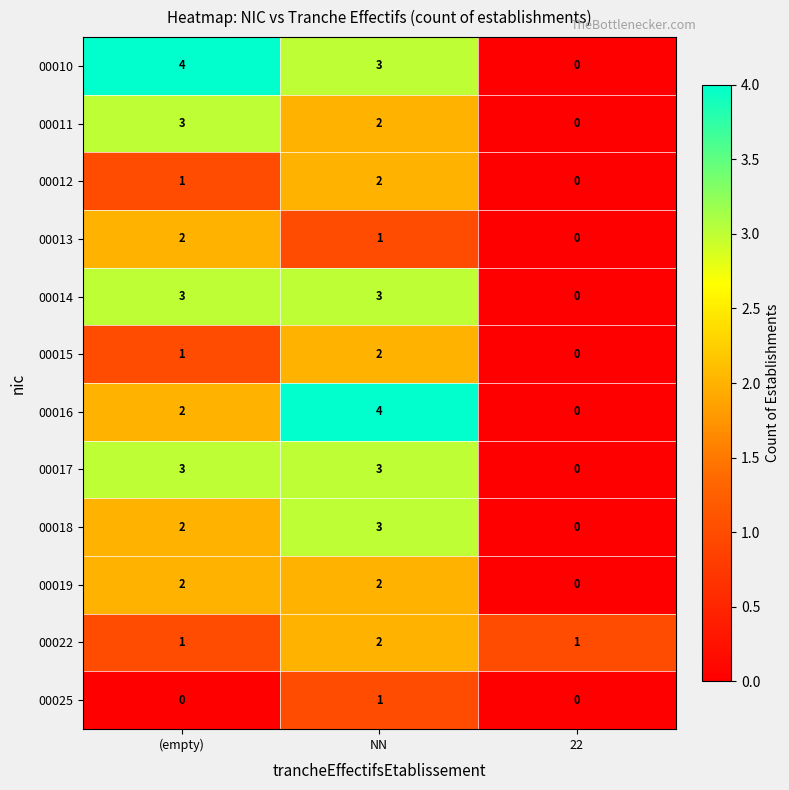

Is it true that 00017 equals 3 at (empty)?

True